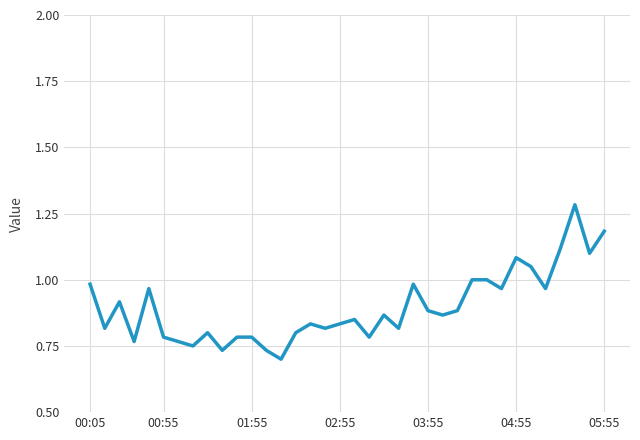

What is the difference between the maximum and minimum values?

0.6